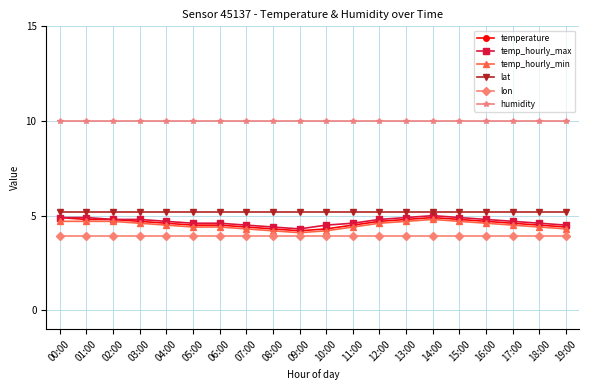

The humidity series shows 10.0 at 01:00. True or false?

True